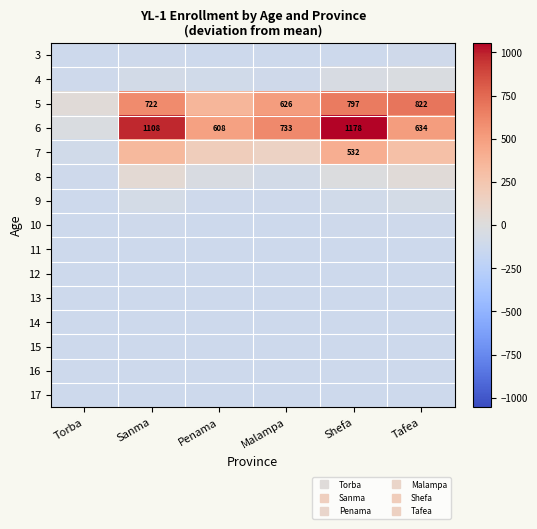

What is the sum of the 3 values at Malampa and Sanma?

-234.6